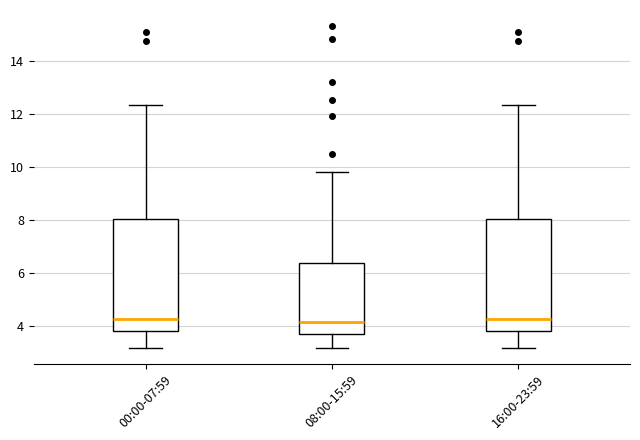

Reading left to right, transcribe this box plot: for each box, give where its median line is, the range the box spans, and where its two whiskers end, as read against the y-axis. The values are not printed on the chart, so give them approximately, as read against the axis.

00:00-07:59: median 4.2, box 3.8 to 8.0, whiskers 3.2 to 12.4
08:00-15:59: median 4.2, box 3.8 to 6.4, whiskers 3.2 to 9.8
16:00-23:59: median 4.2, box 3.8 to 8.0, whiskers 3.2 to 12.4